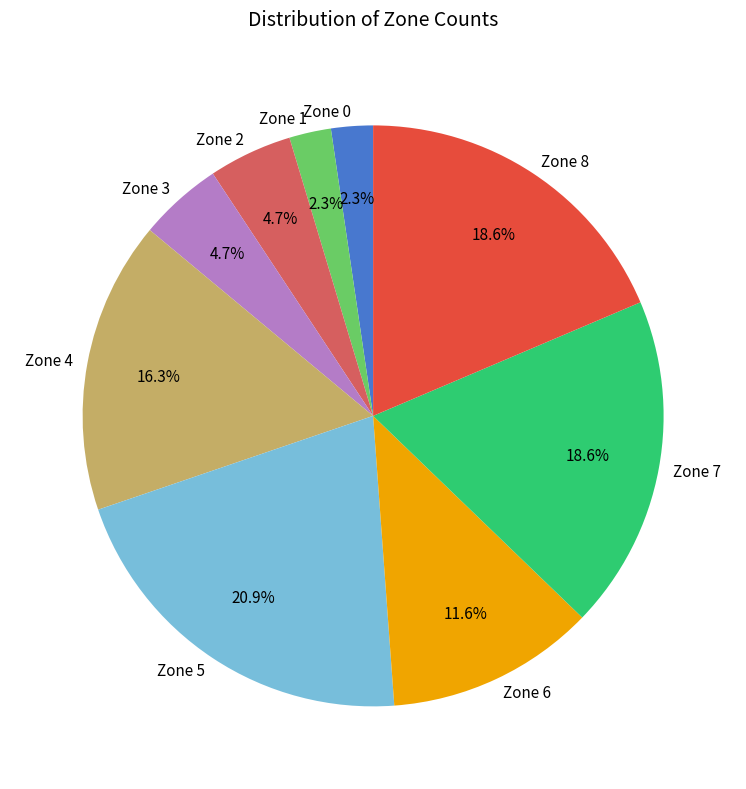

To the nearest percent, what is the average slice percentage?

11%